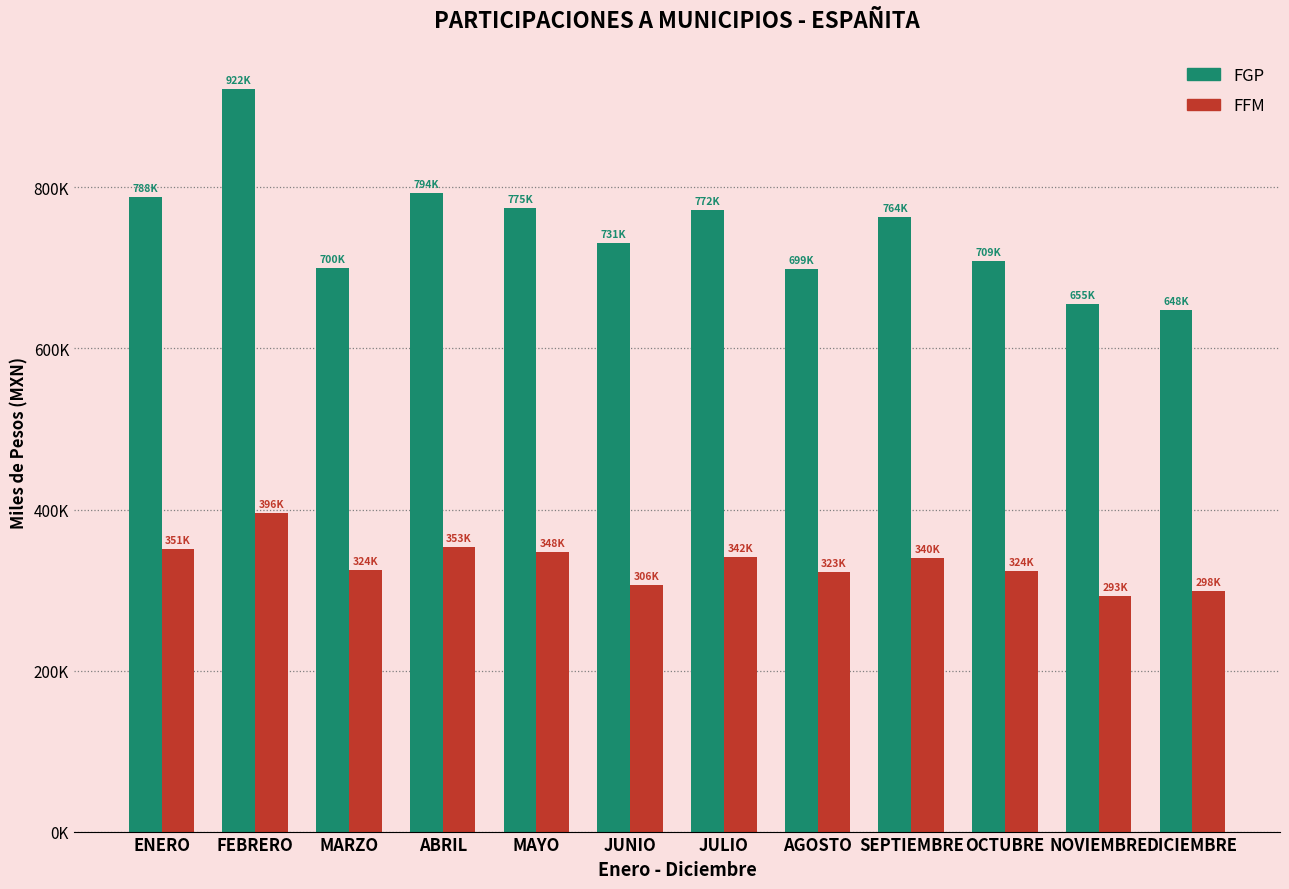

List the series in order of their overall mean, lowest first.

FFM, FGP